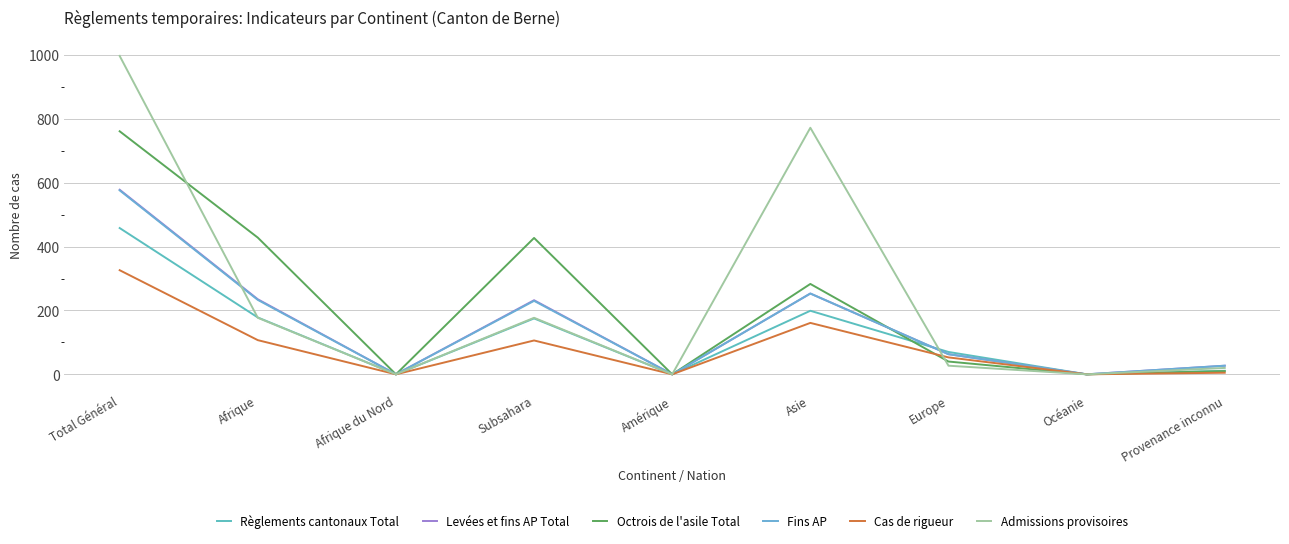

At which label does Cas de rigueur reach its minimum?

Afrique du Nord